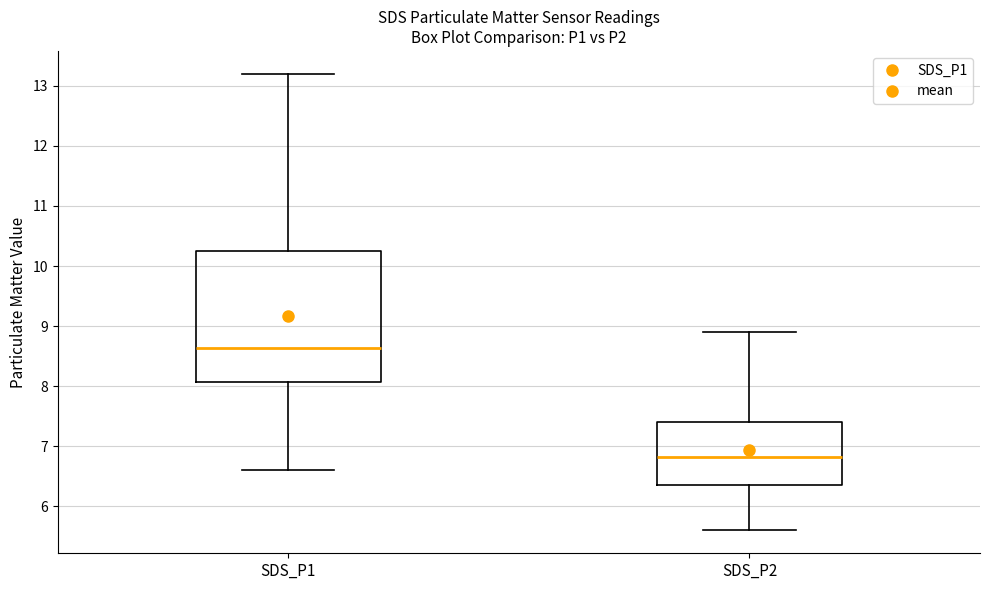

Reading left to right, read every box against the y-axis: the position of its median line, the range the box covers, and the ends of its whiskers. The values are not printed on the chart, so give them approximately, as read against the axis.

SDS_P1: median 8.6, box 8.1 to 10.2, whiskers 6.6 to 13.2
SDS_P2: median 6.8, box 6.4 to 7.4, whiskers 5.6 to 8.9